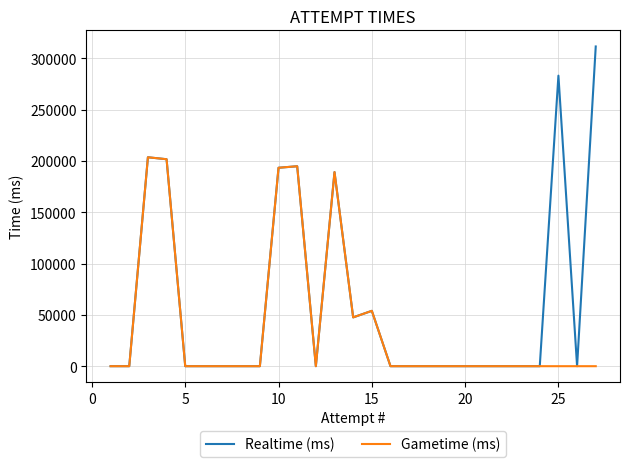

Which series has the largest range (max minus min)?

Realtime (ms)